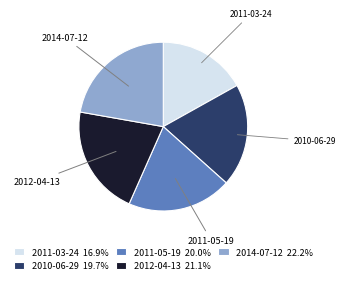

Does 2011-03-24 account for over 50% of the chart?

No